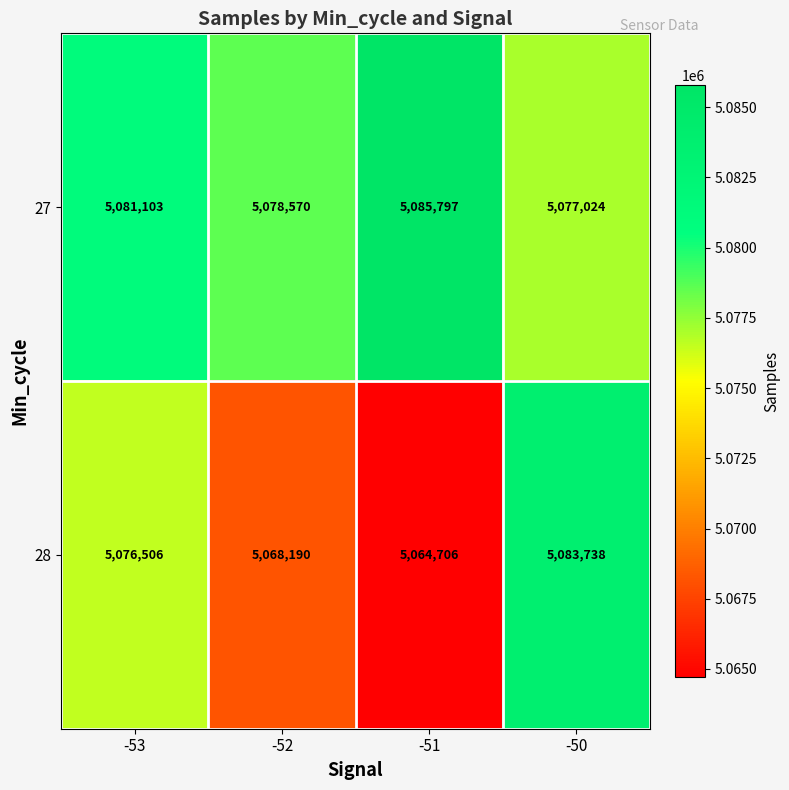

Rank the series by their maximum value, from lowest to highest.

28, 27